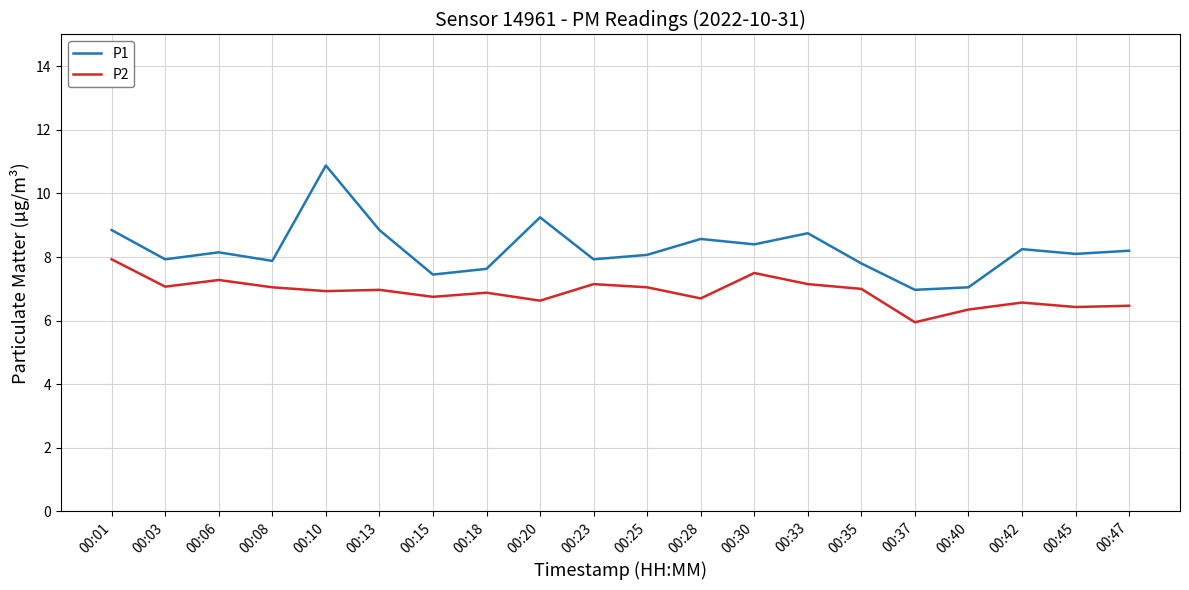

What is the minimum value shown in the chart?

6.0